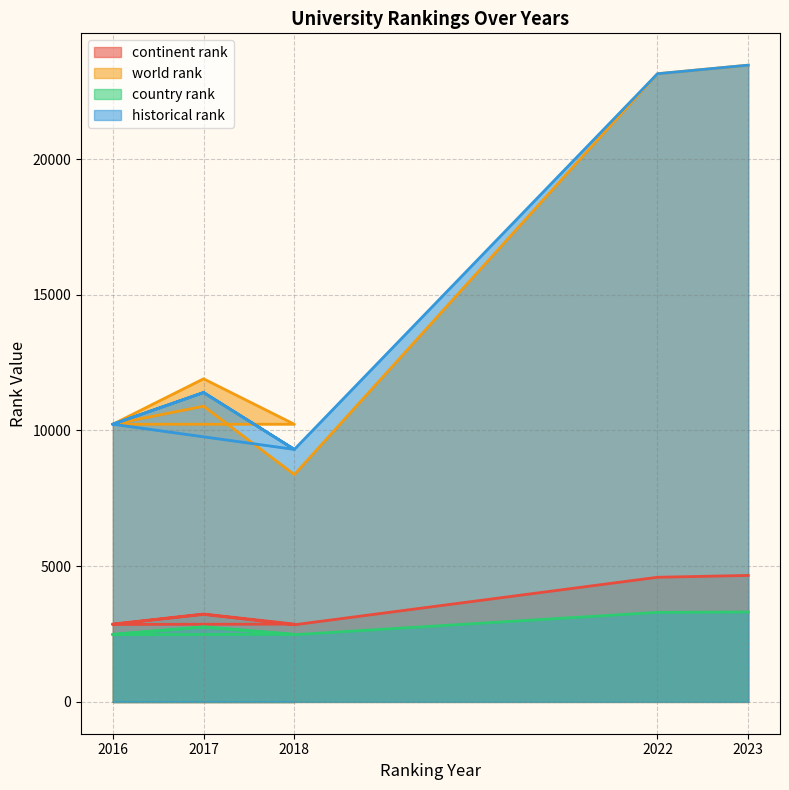

Rank the categories by country rank value from lowest to highest.

2016, 2018, 2016, 2018, 2017, 2017, 2022, 2023